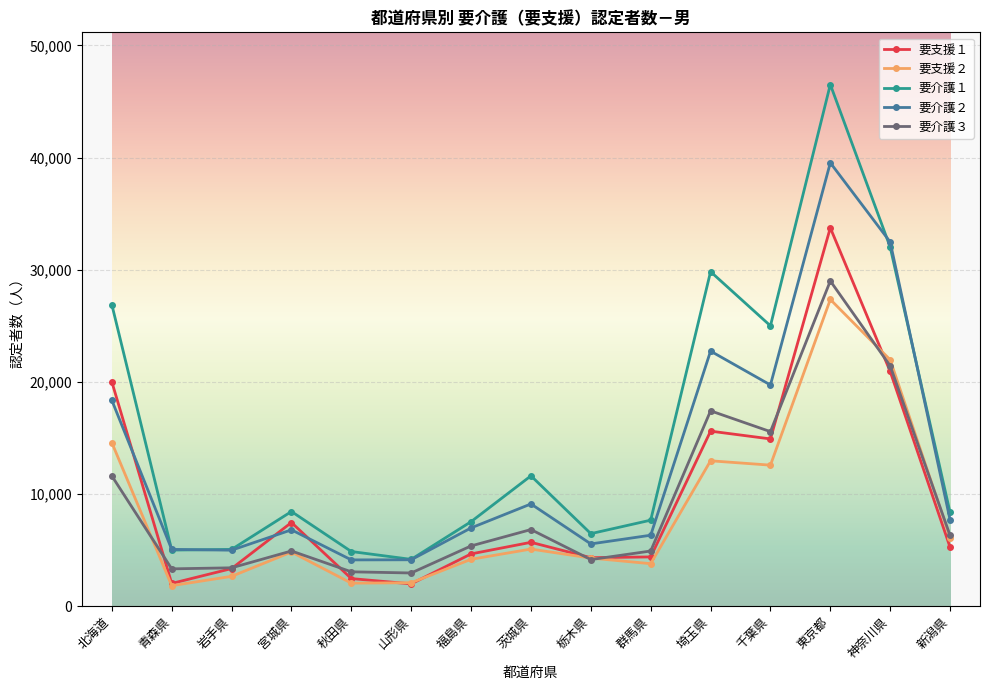

True or false: 要介護２ has more than 0 interior local peaks.

True